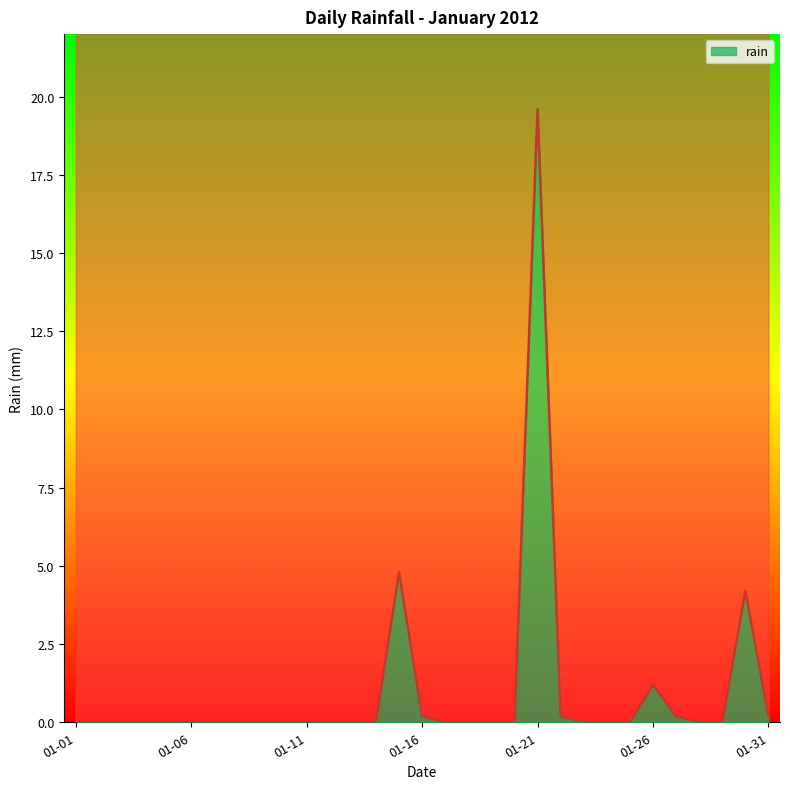

Reading left to right, list all the values displayed in this chart.

0.0	0.0	0.0	0.0	0.0	0.0	0.0	0.0	0.0	0.0	0.0	0.0	0.0	0.0	4.8	0.2	0.0	0.0	0.0	0.0	19.6	0.2	0.0	0.0	0.0	1.2	0.2	0.0	0.0	4.2	0.2